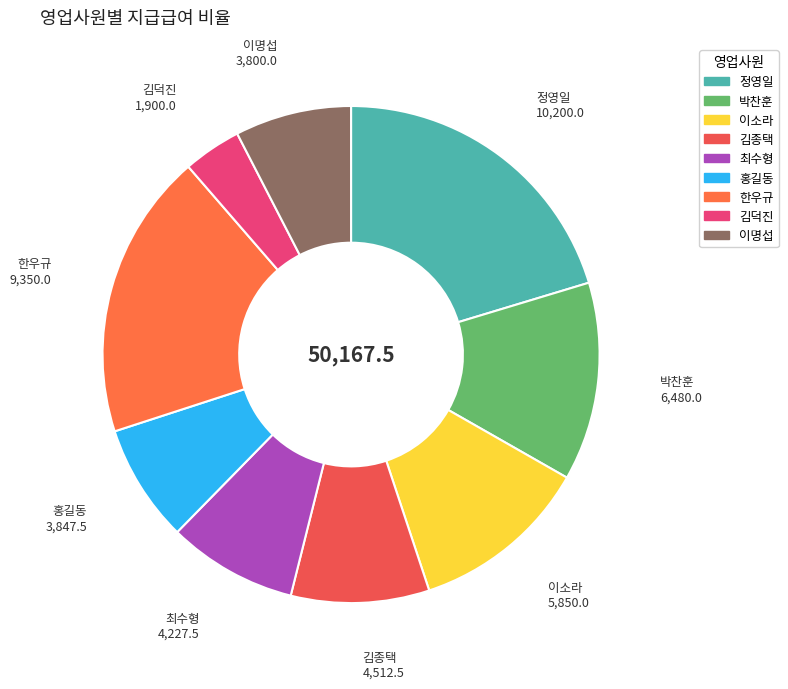

The 김덕진 slice represents 16% of the pie. True or false?

False